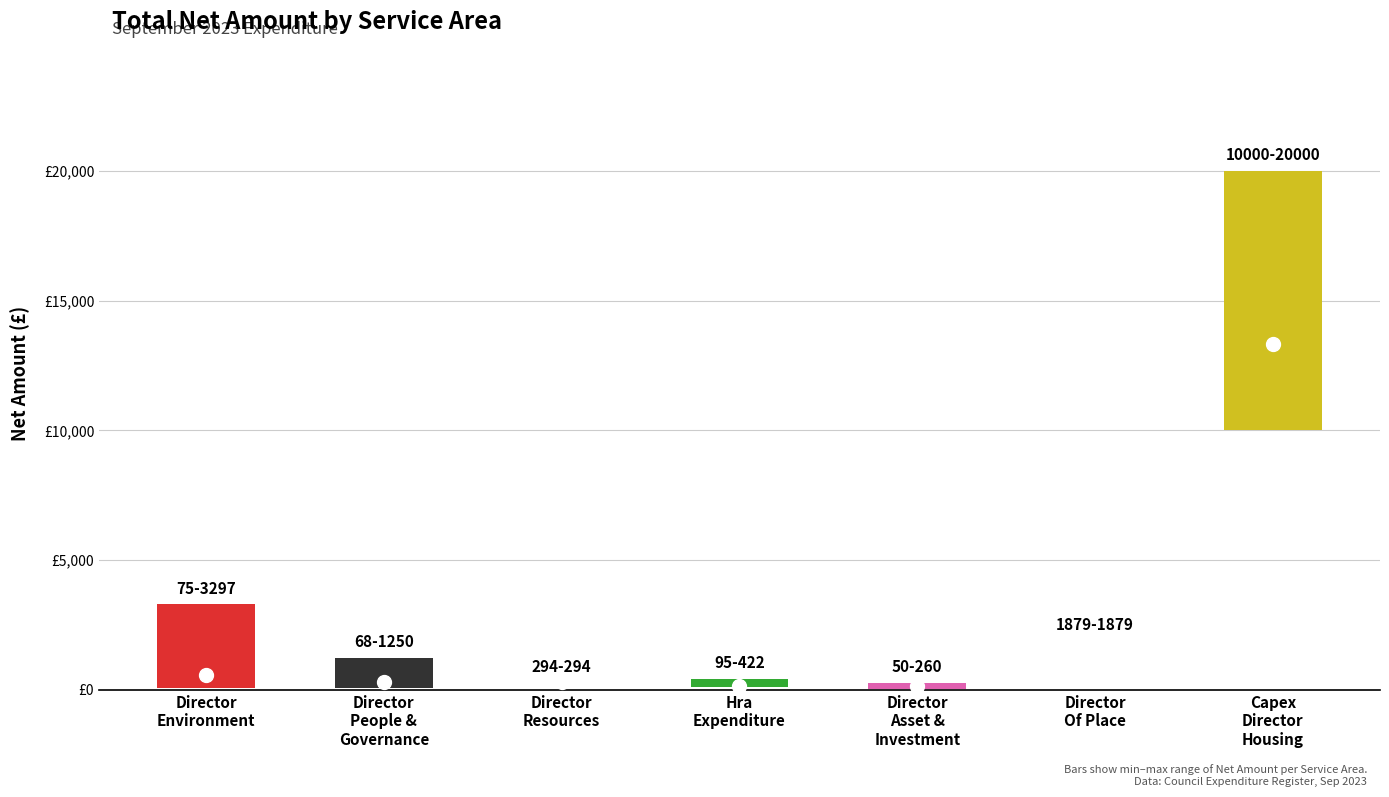

Is the value of Net Amount at Director Of Place greater than the value of Net Amount Mid at Director Of Environment?

Yes